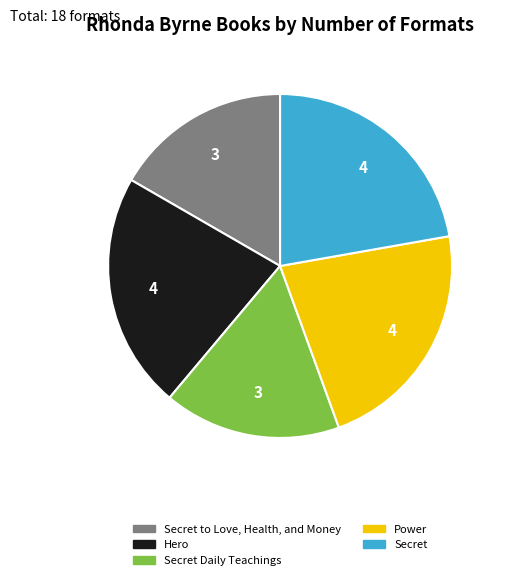

Is there any slice that represents more than half of the pie?

No